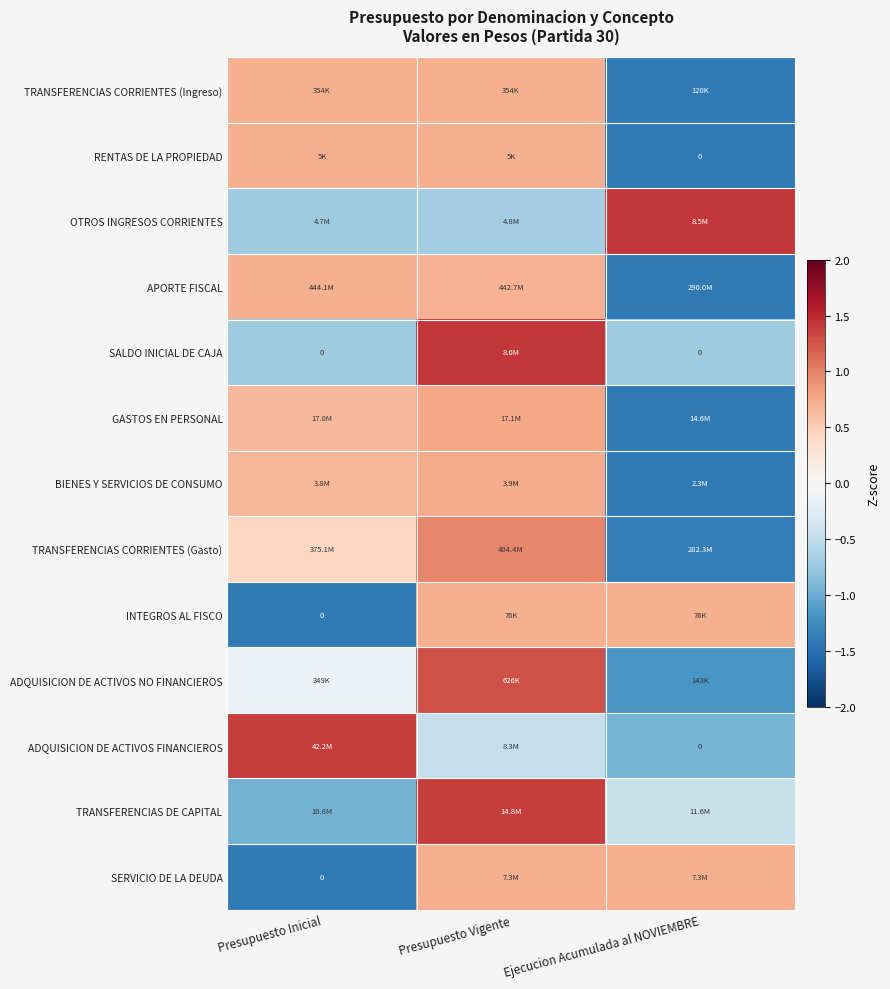

Rank the categories by RENTAS DE LA PROPIEDAD value from highest to lowest.

Presupuesto Inicial, Presupuesto Vigente, Ejecucion Acumulada al NOVIEMBRE